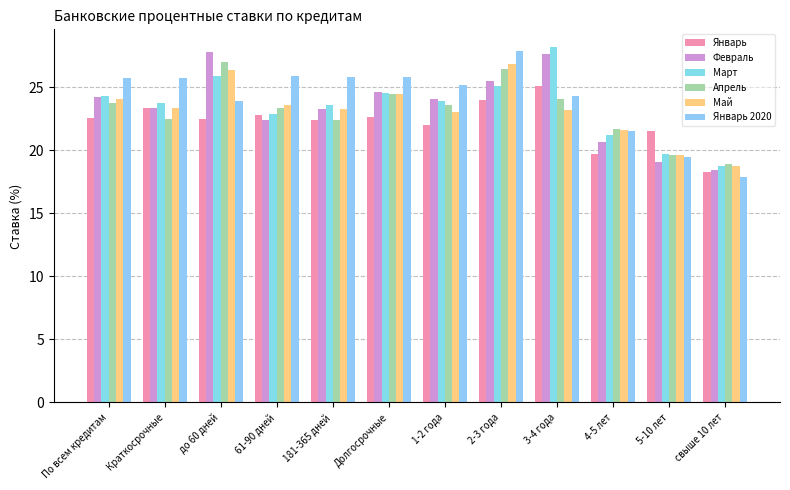

How many data points in Апрель are above 23?

7